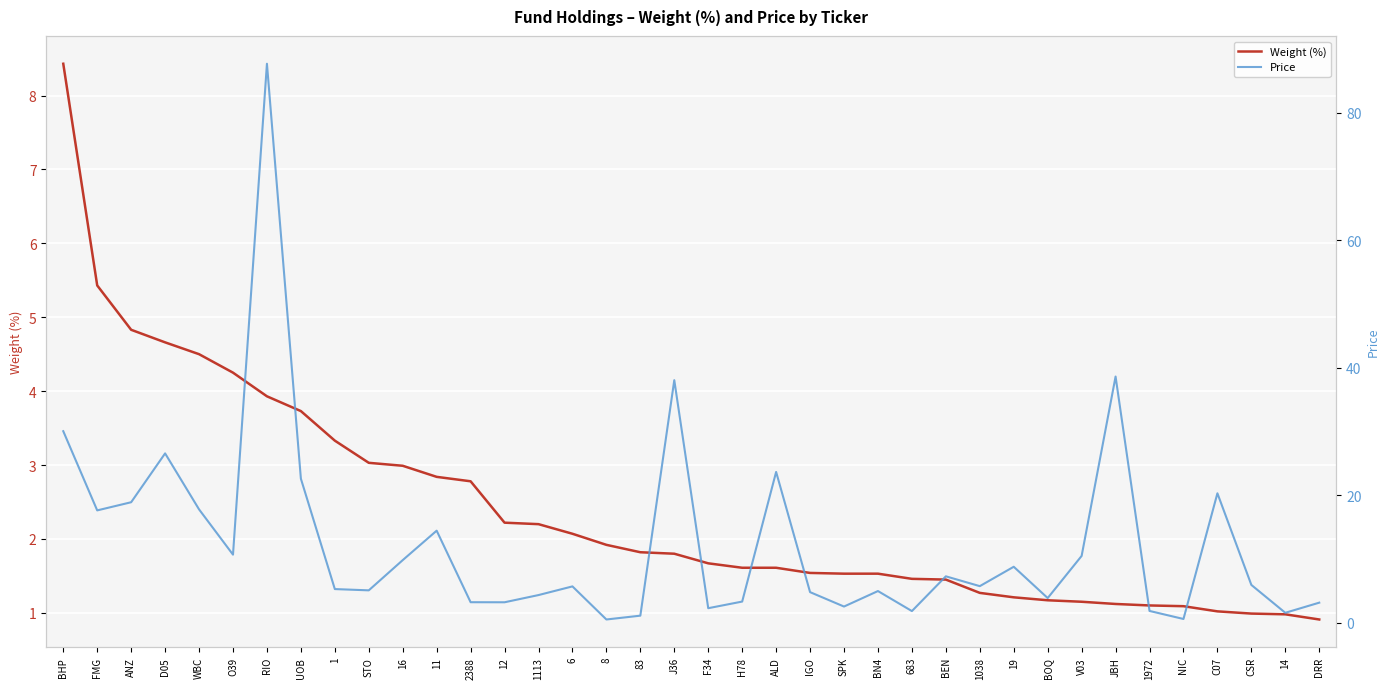

What is the difference between the maximum and minimum values in the Weight (%) series?

7.5